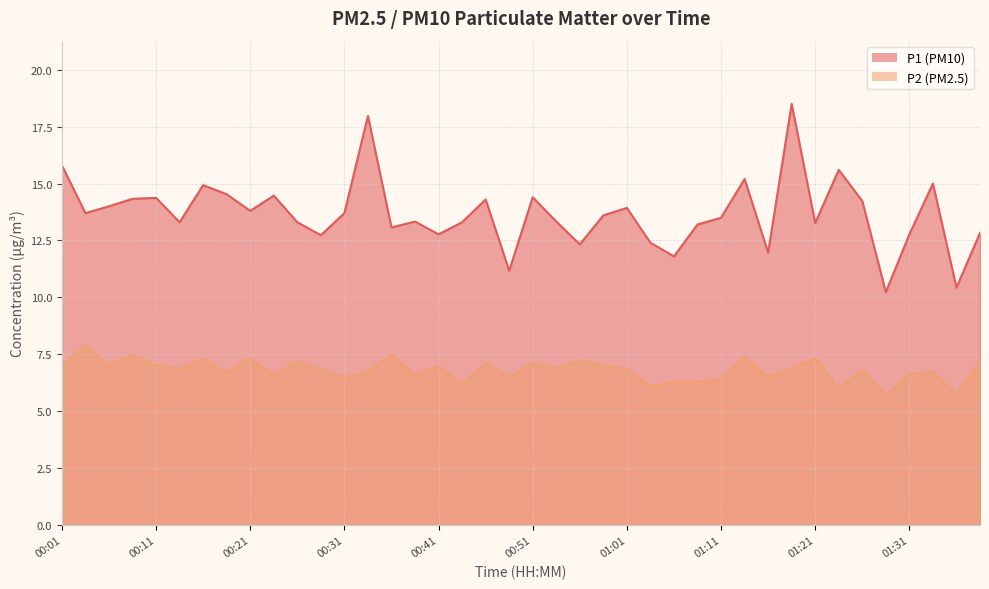

Read the P2 value at 00:51.

7.1